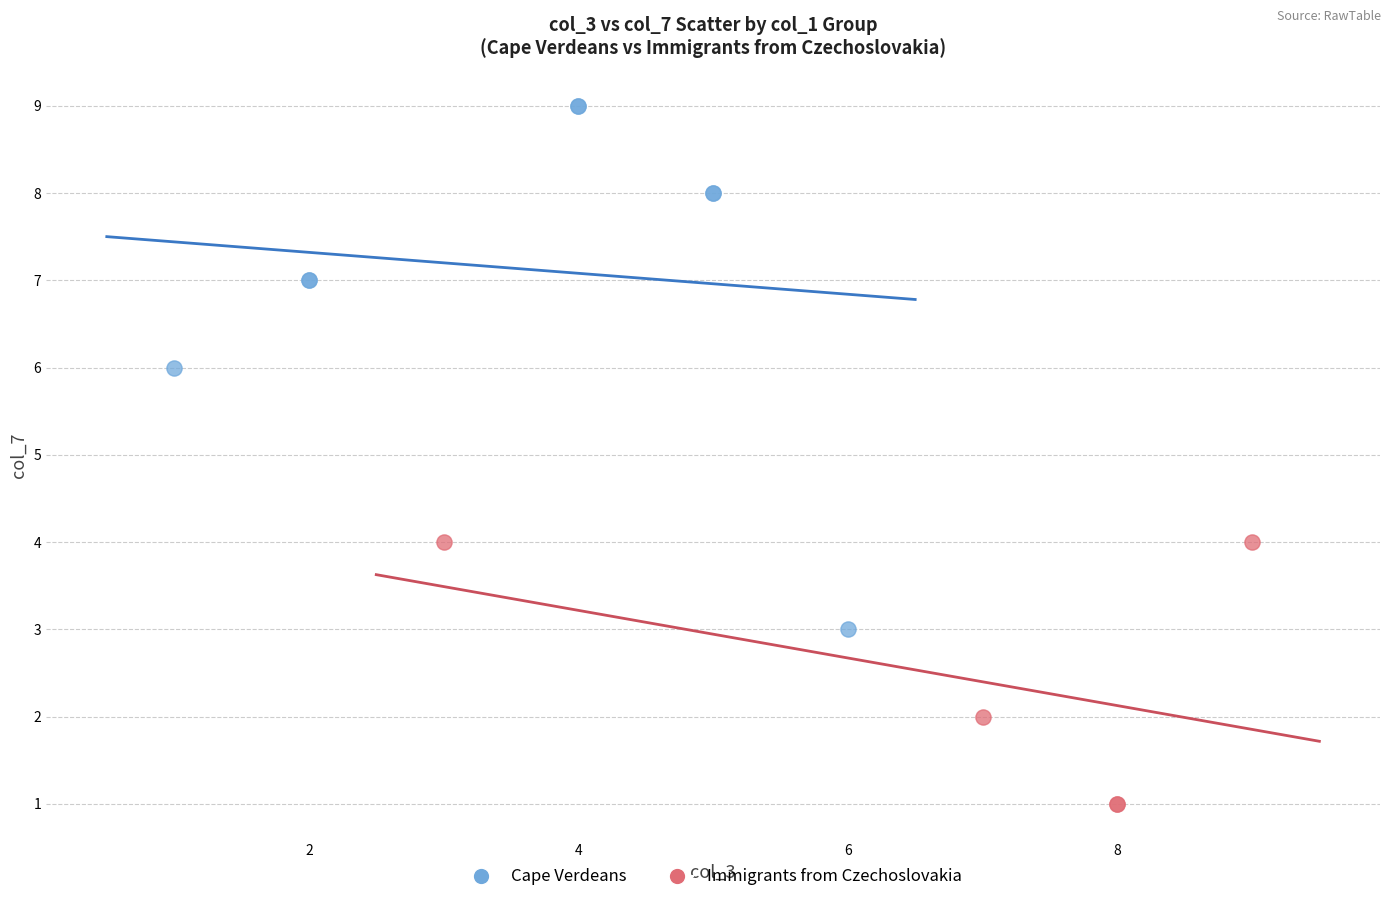

Which series has the largest Y range (max minus min)?

Cape Verdeans